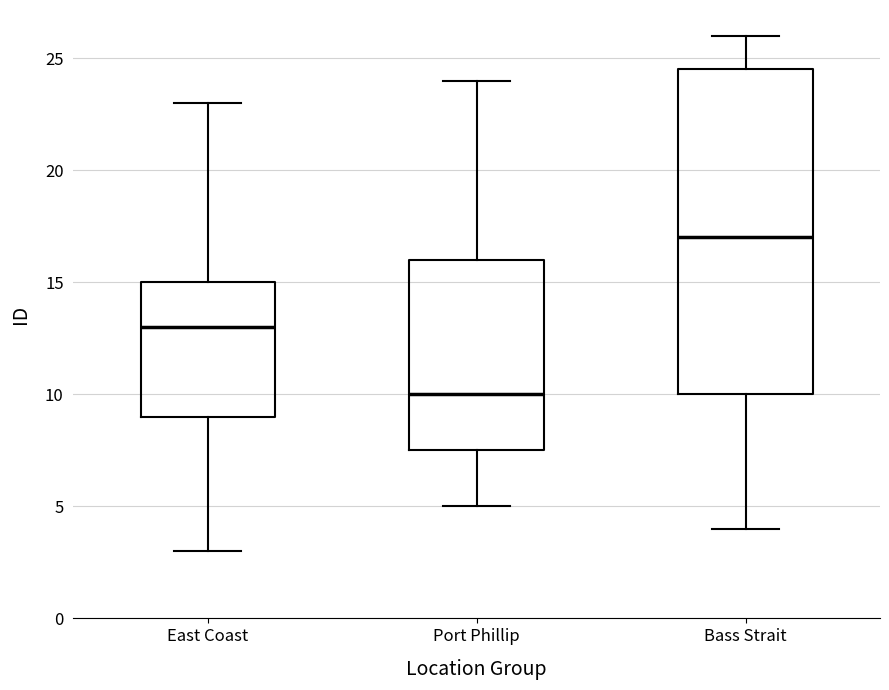

Which box's median line is the lowest?

Port Phillip